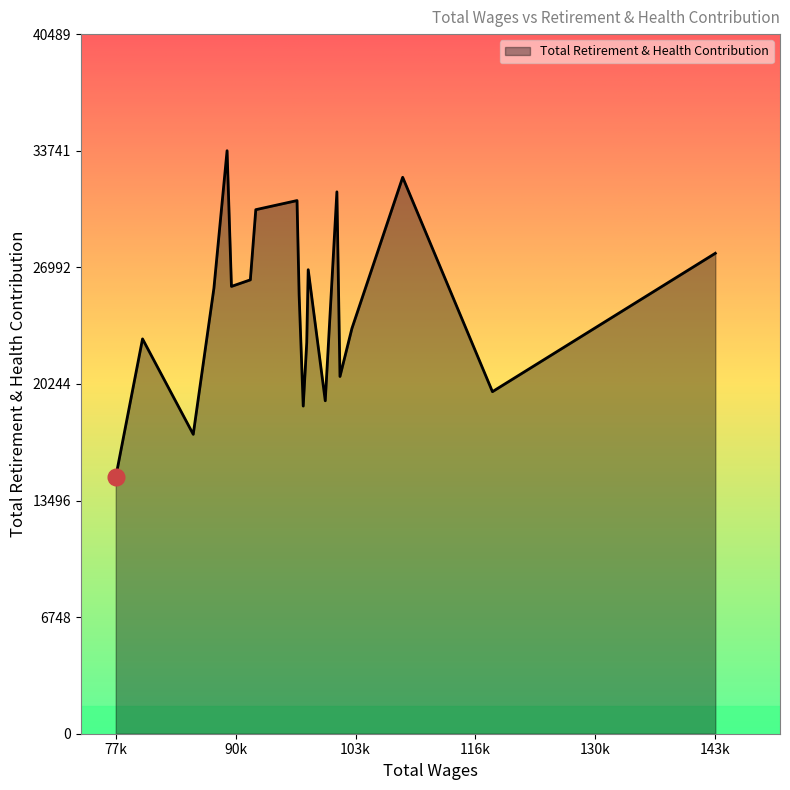

What is the maximum value shown in the chart?

33741